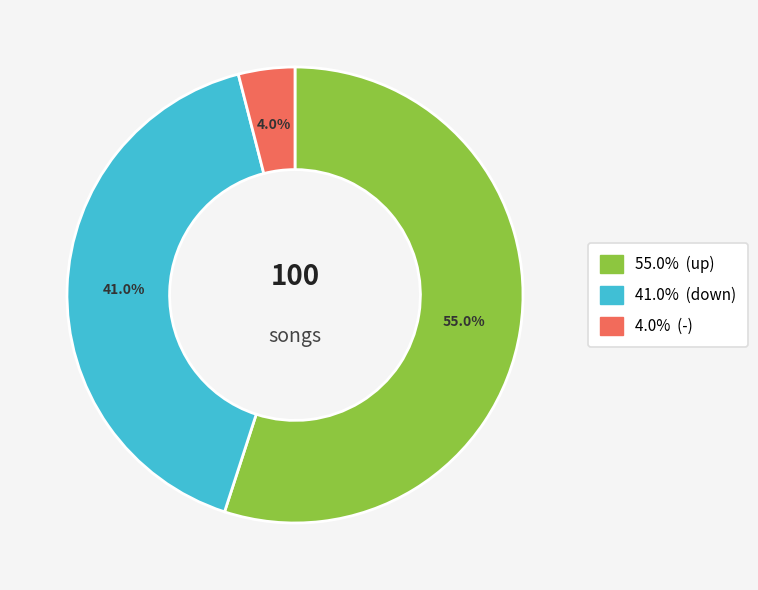

Is there a majority slice in this chart?

Yes